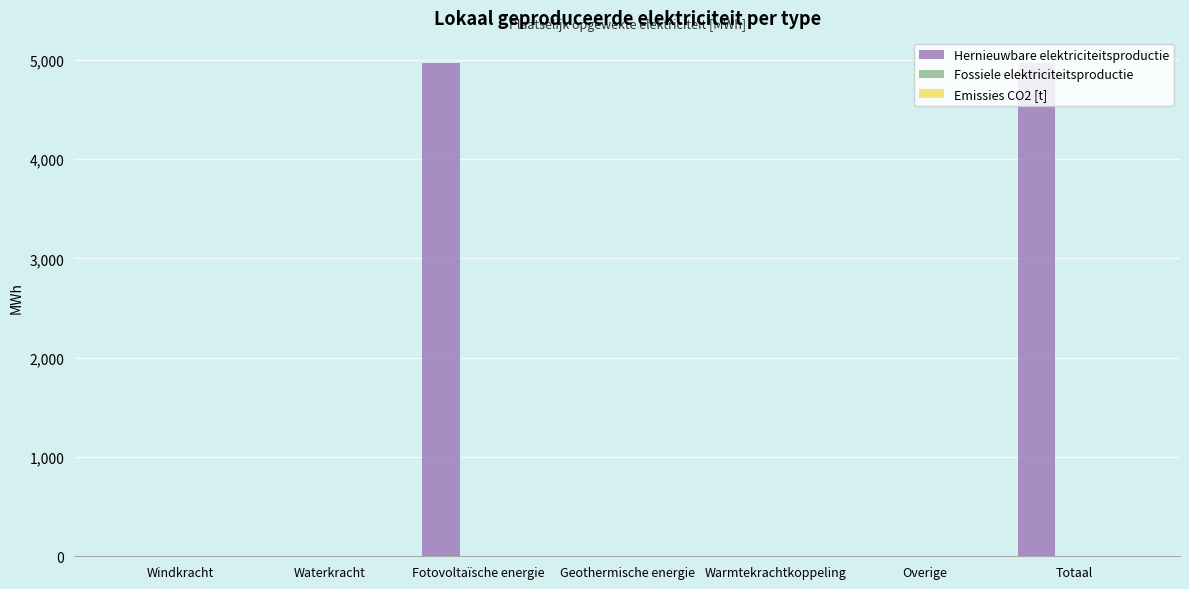

The value at Waterkracht is -1506.3. True or false?

False